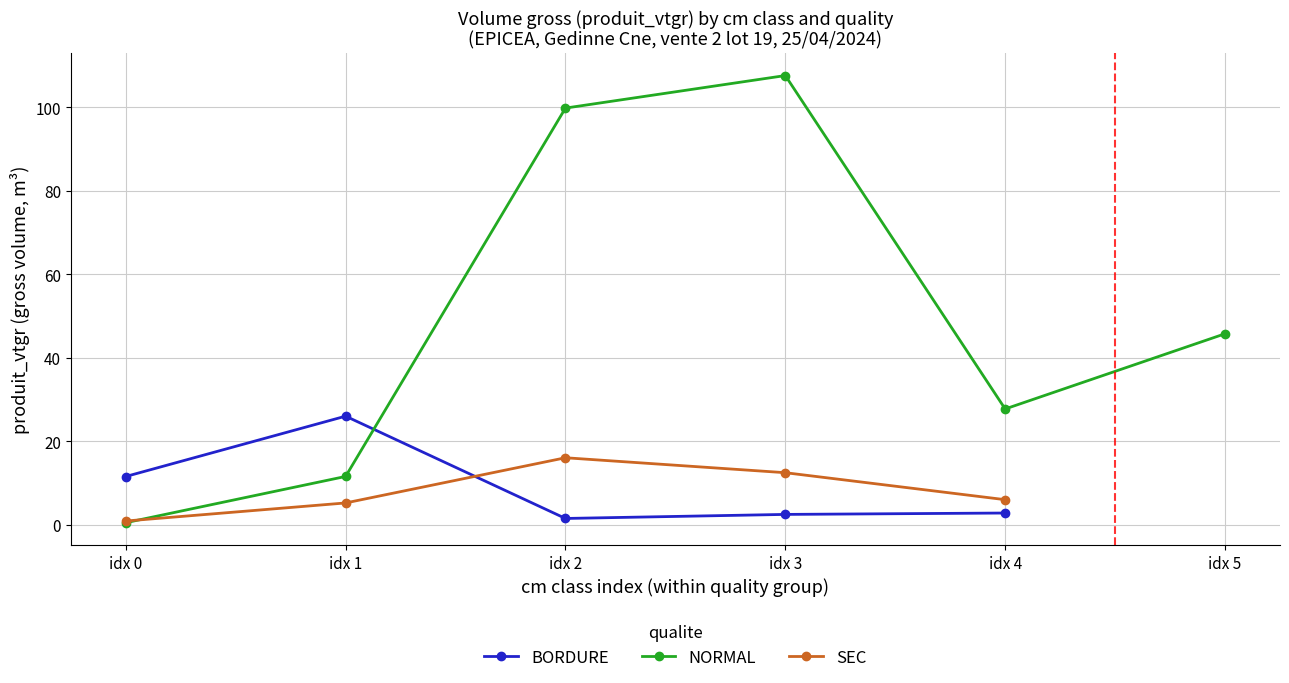

What is the highest value of the SEC series?

16.1